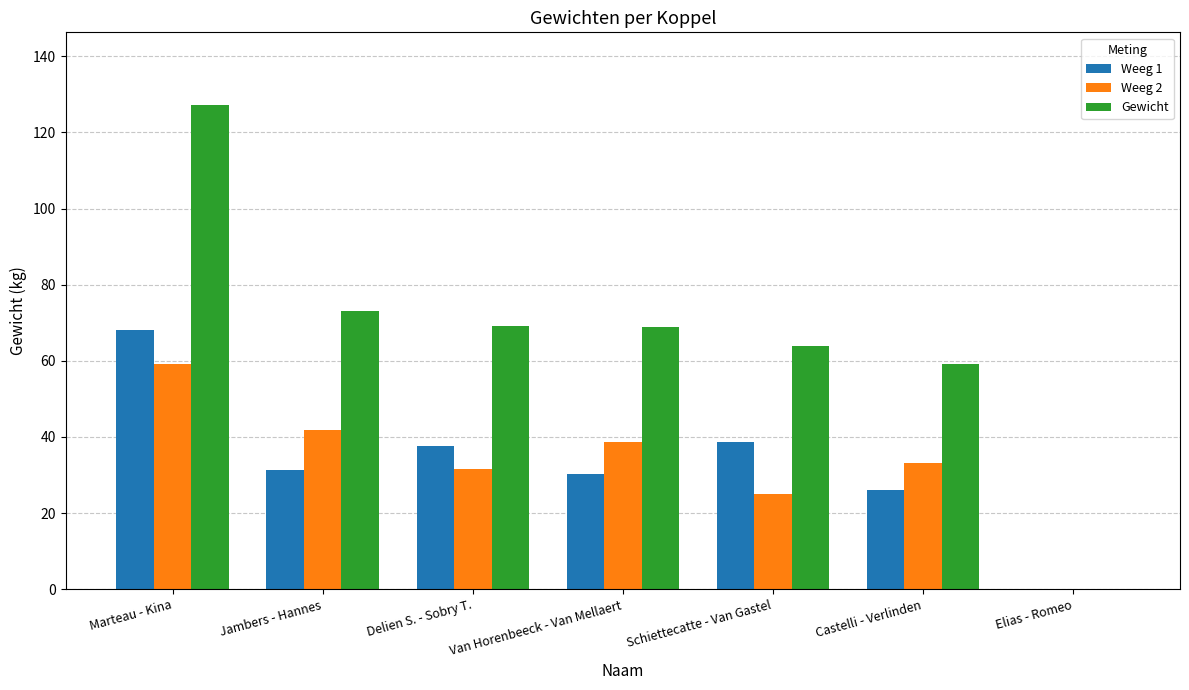

How many groups of bars are there?

7